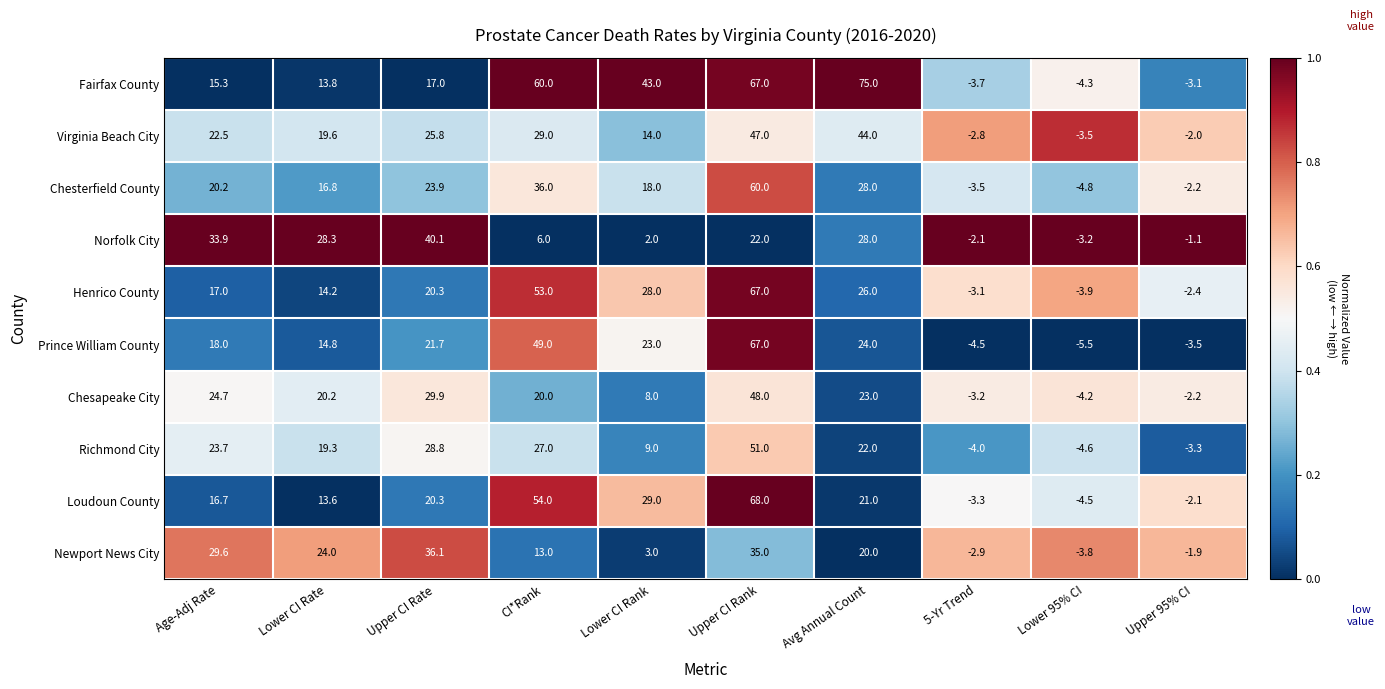

What is the maximum value shown in the chart?

75.0